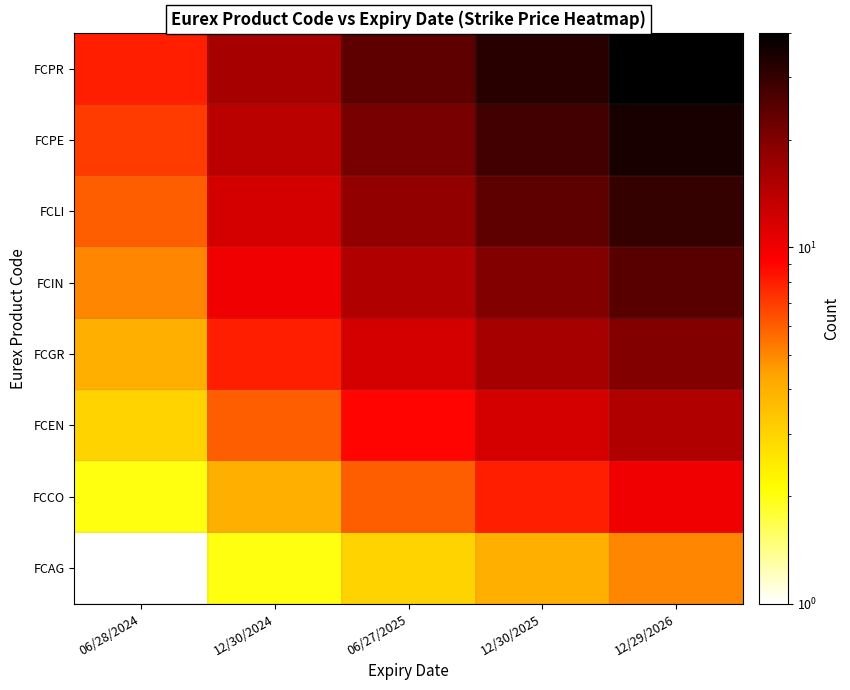

Which has a higher value, 06/28/2024 or 12/30/2025?

12/30/2025